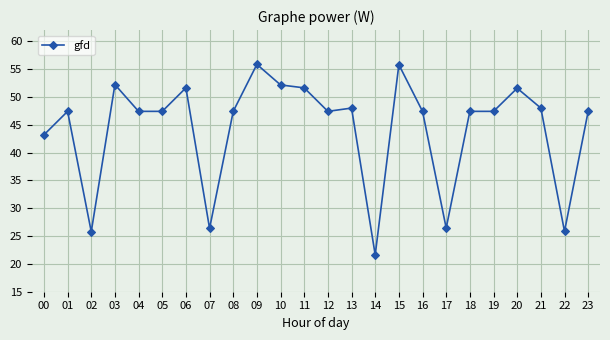

What is the value of the 2nd point from the left?

47.4